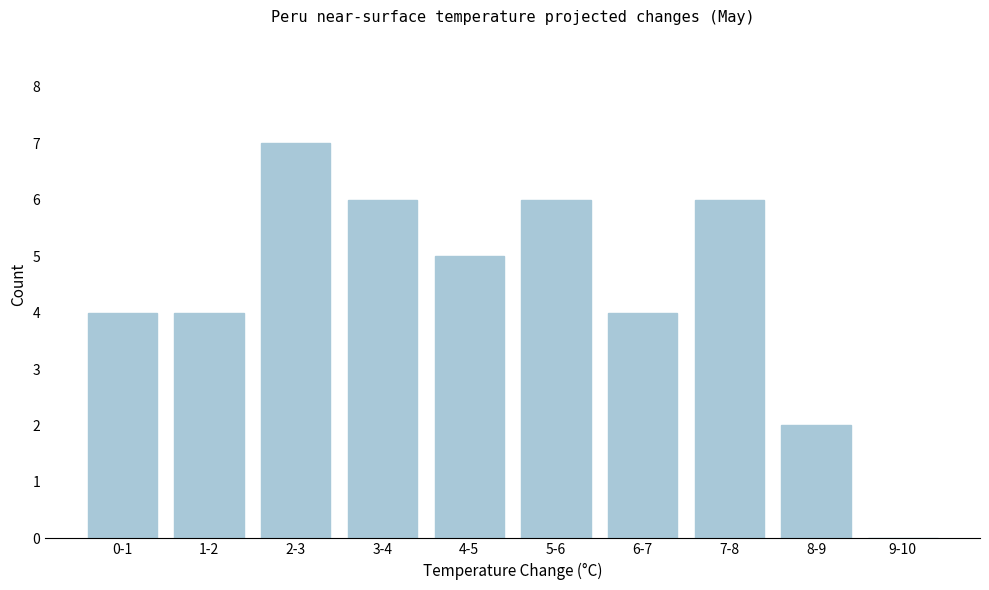

Reading left to right, extract all data points from this chart.

0-1=4	1-2=4	2-3=7	3-4=6	4-5=5	5-6=6	6-7=4	7-8=6	8-9=2	9-10=0